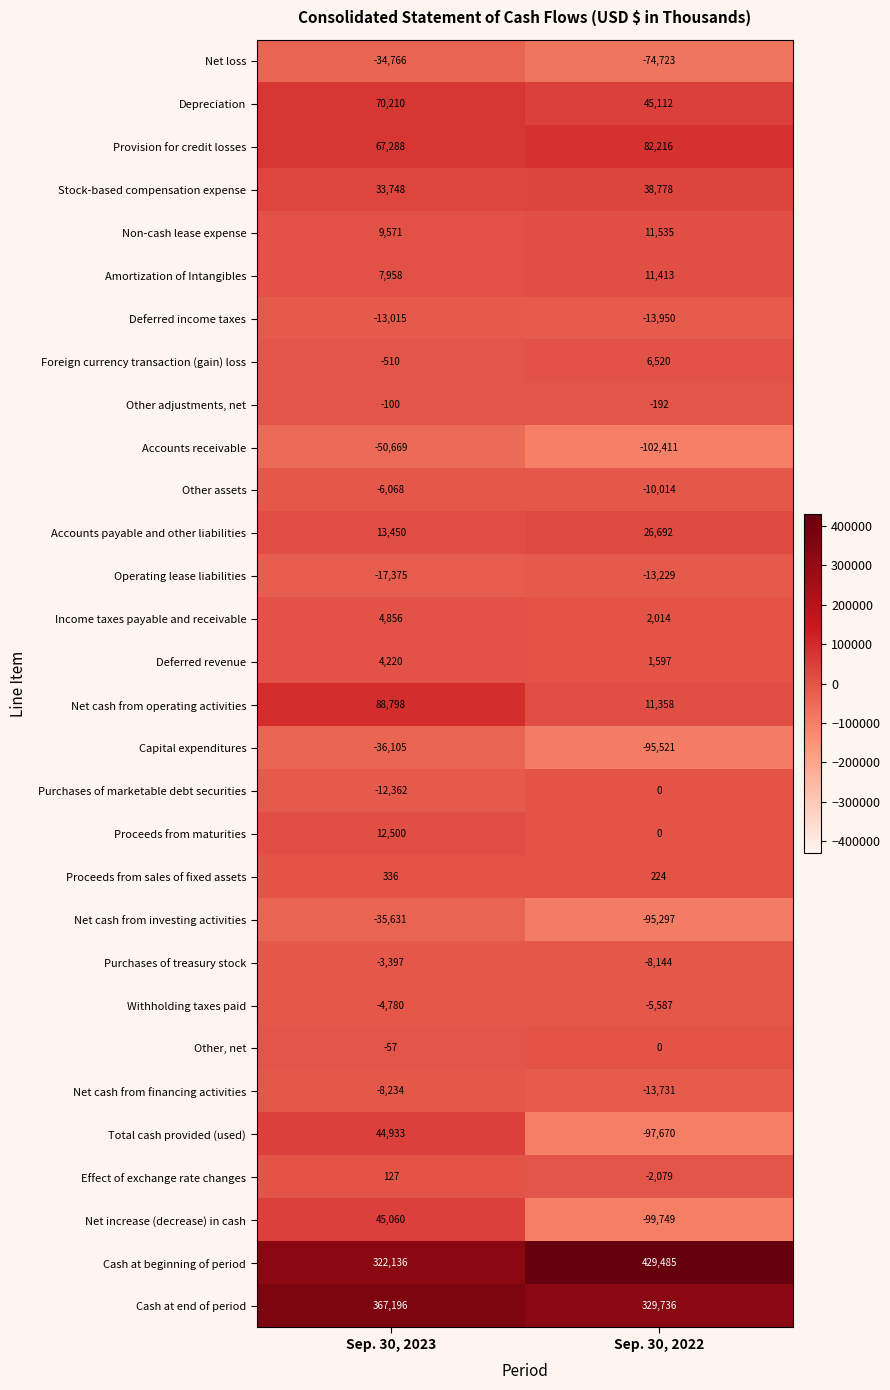

Between Sep. 30, 2023 and Sep. 30, 2022, which series saw the biggest shift?

Net increase (decrease) in cash